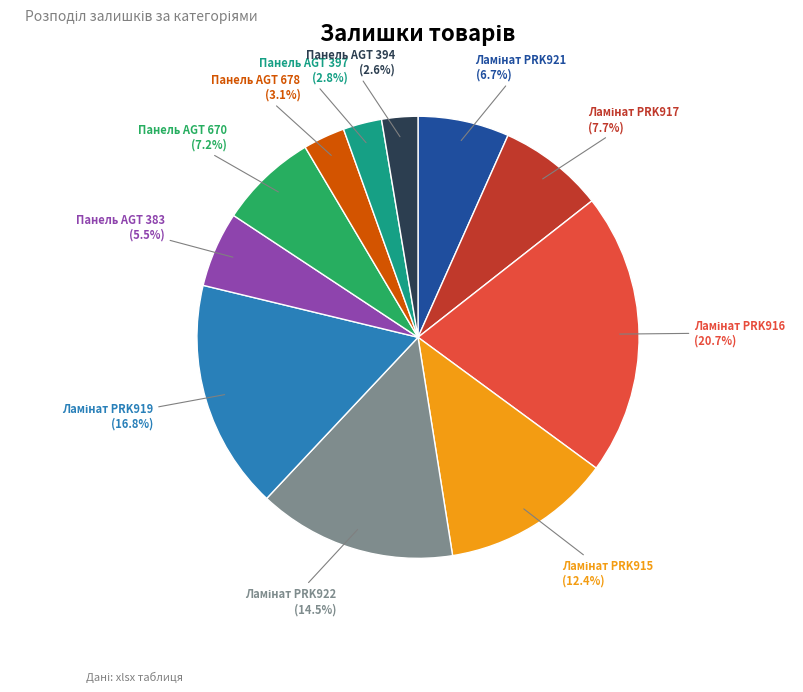

Is there a majority slice in this chart?

No